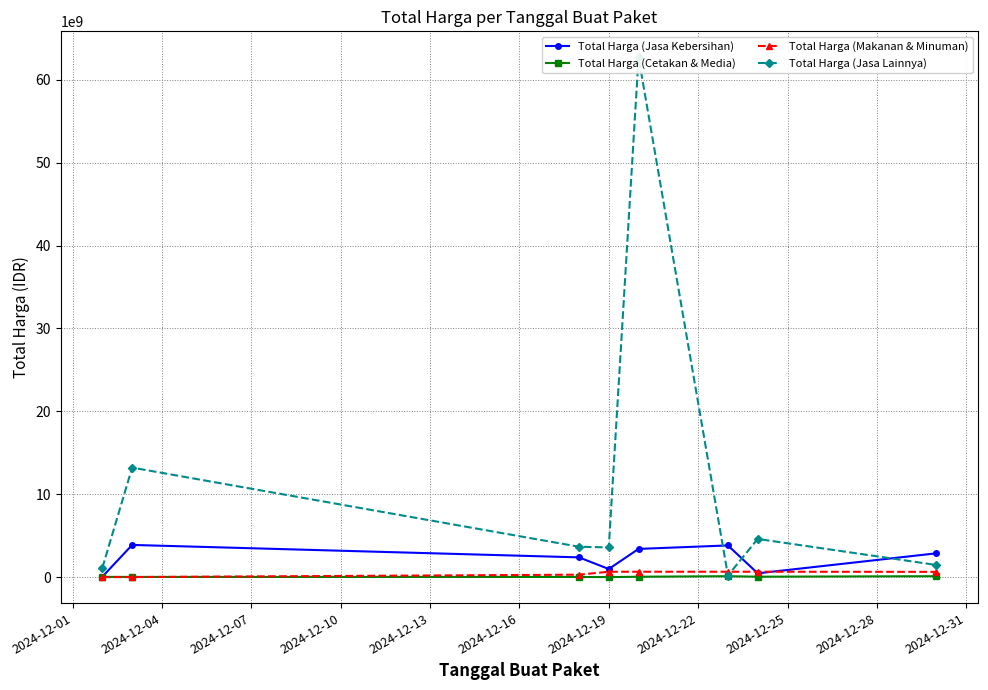

How many values in the Total Harga (Jasa Lainnya) series exceed 3672000000?

3